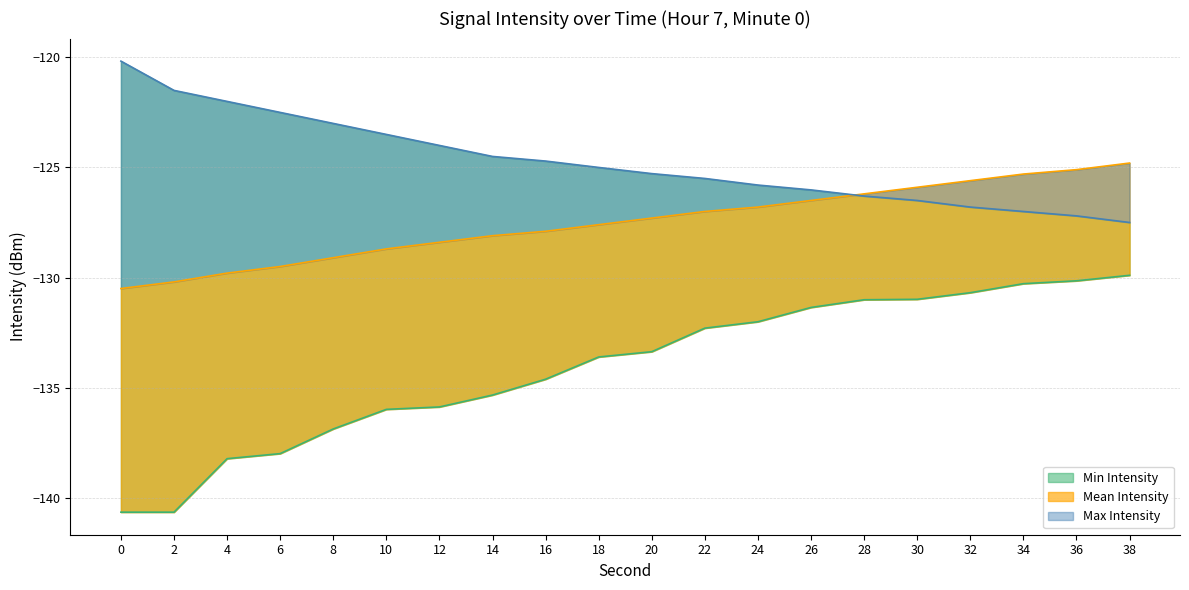

Does the chart have visible grid lines?

Yes